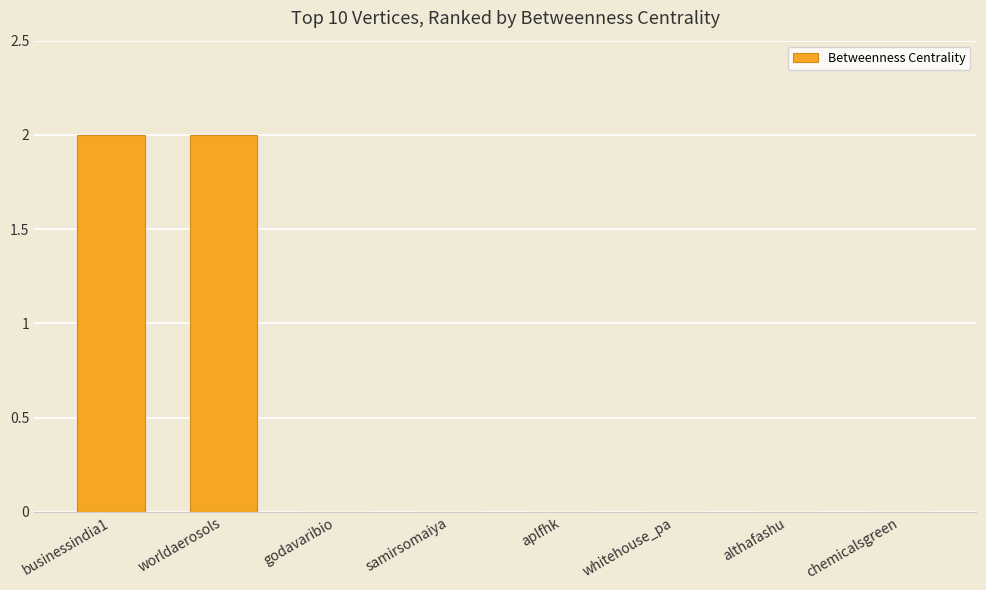

The chart shows a value of 0 at althafashu. True or false?

True